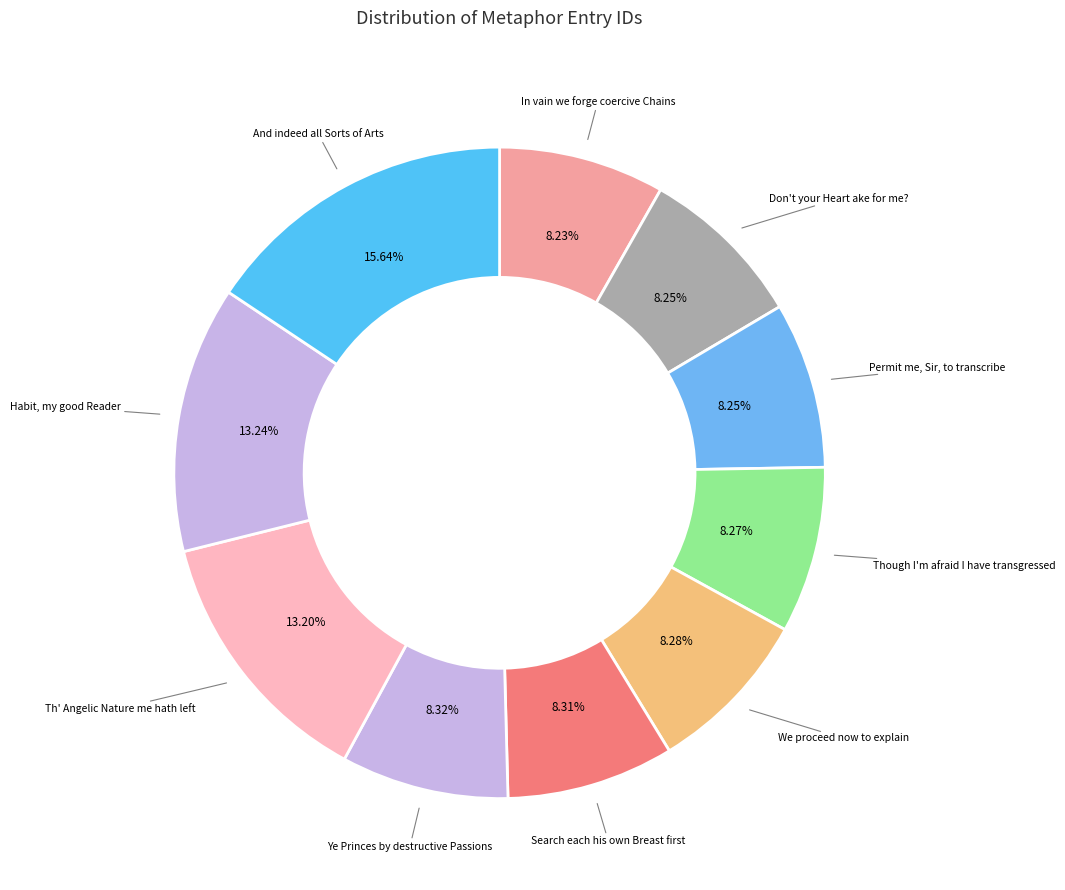

Which slice is the smallest?

In vain we forge coercive Chains